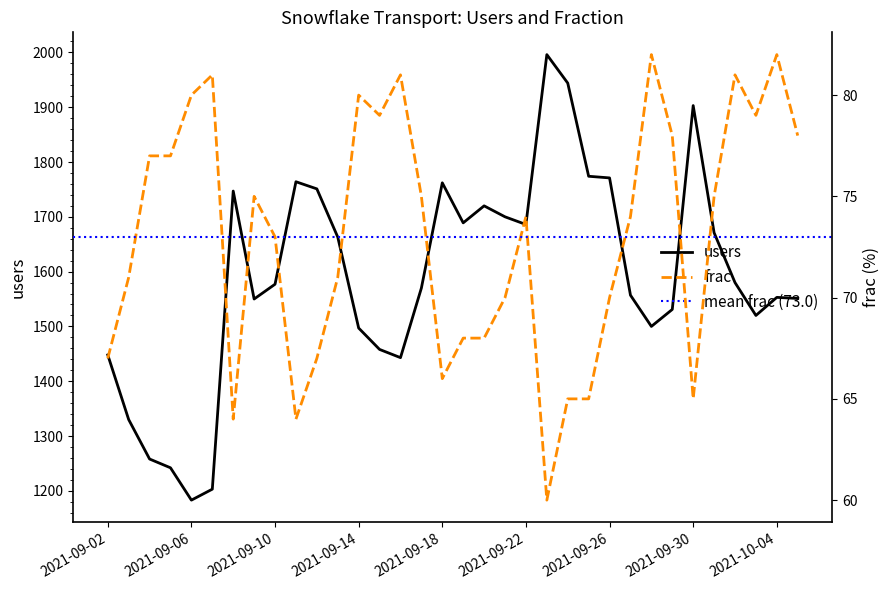

Which series has the largest total across all categories?

users